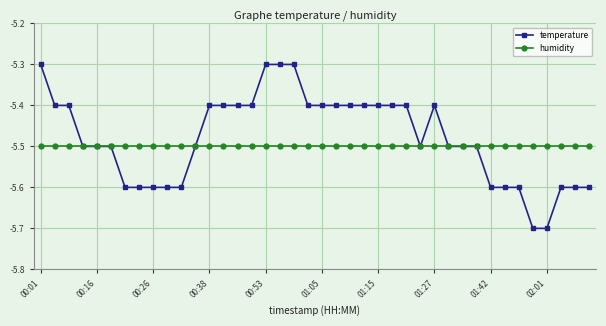

Count the number of data series in this chart.

2